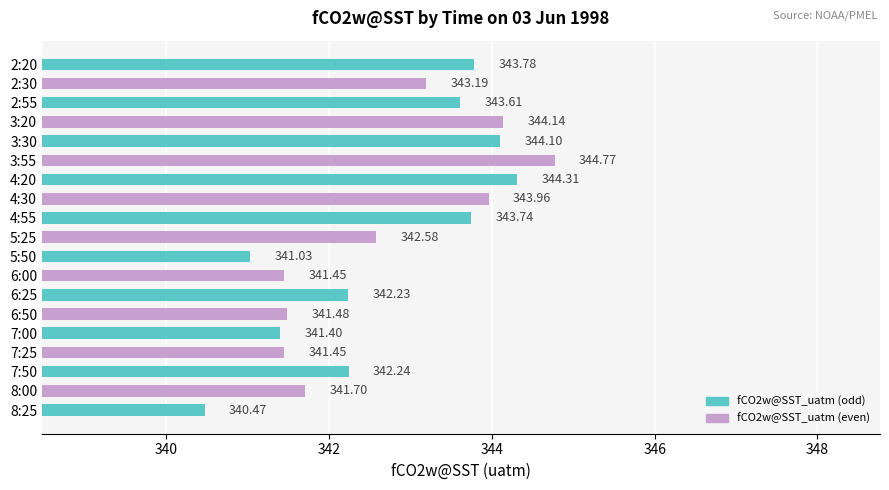

Which label corresponds to the smallest value in the chart?

8:25